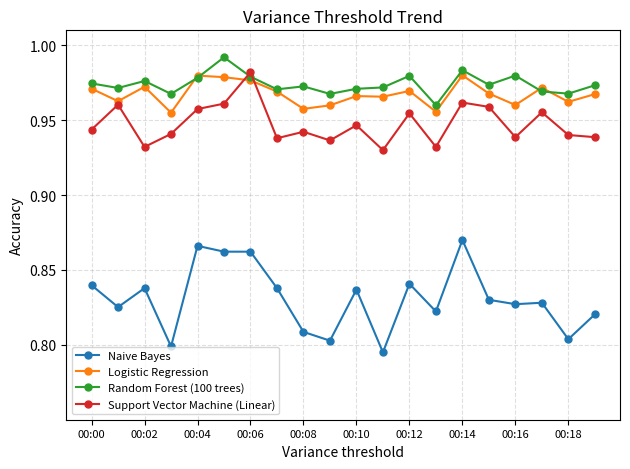

At how many categories does at least one series exceed 0?

20